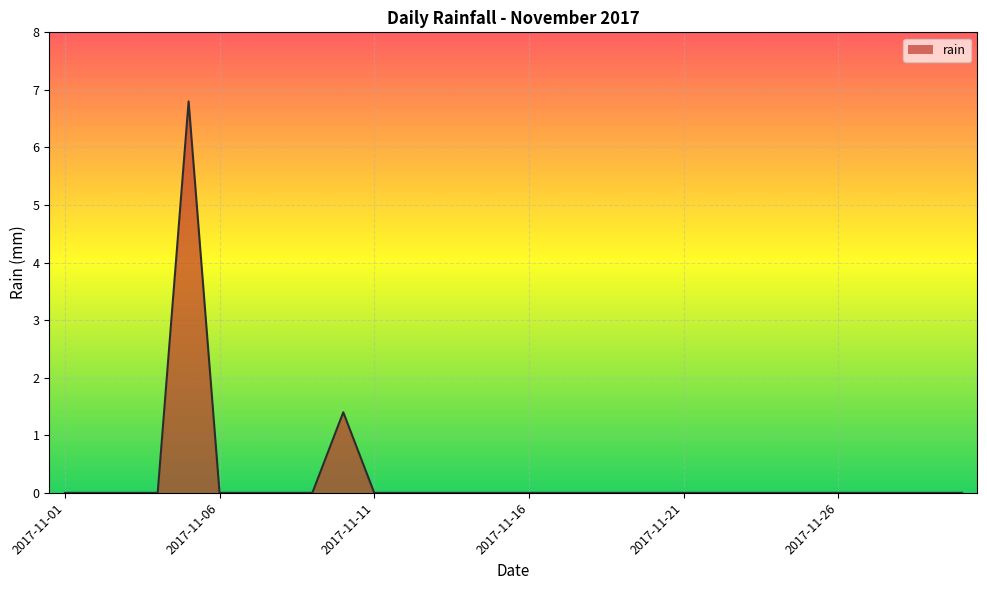

What is the difference between the maximum and minimum values?

6.8